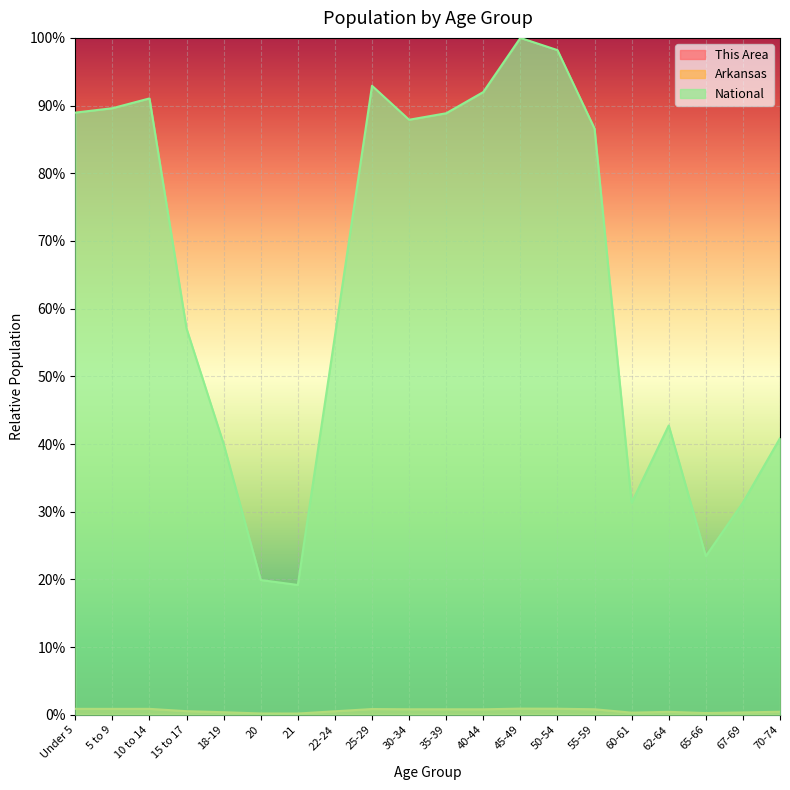

True or false: Arkansas and This Area intersect in this chart.

False